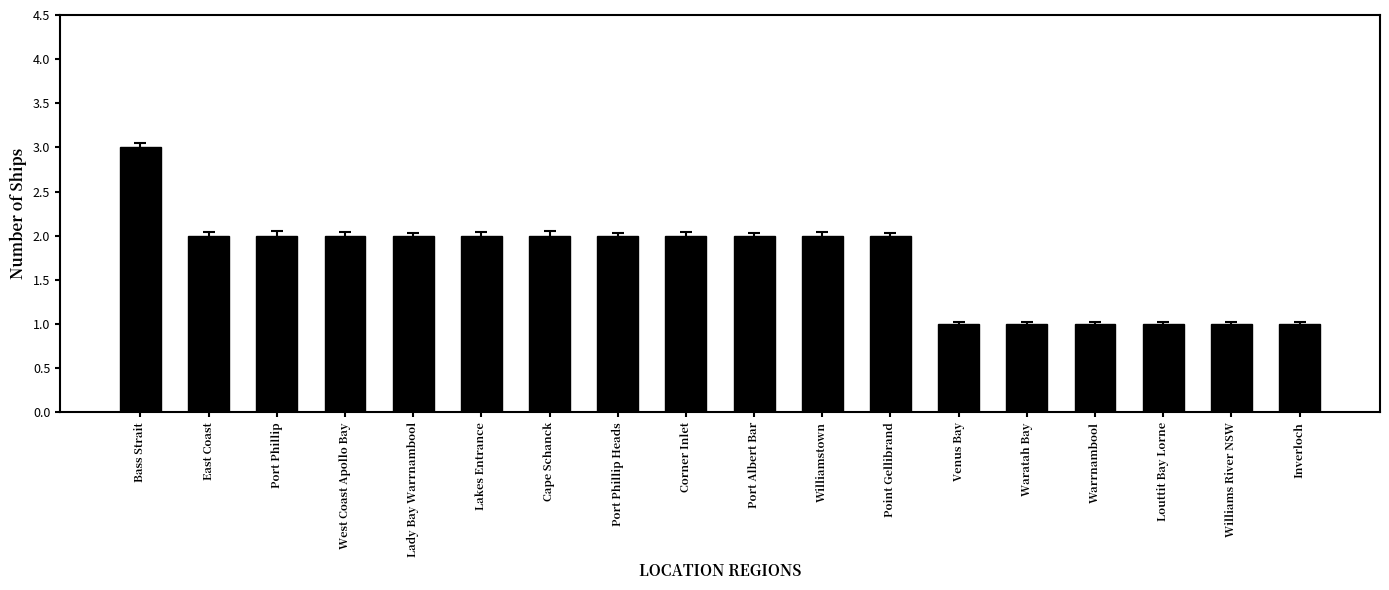

What is the value of the 1st bar from the left?

3